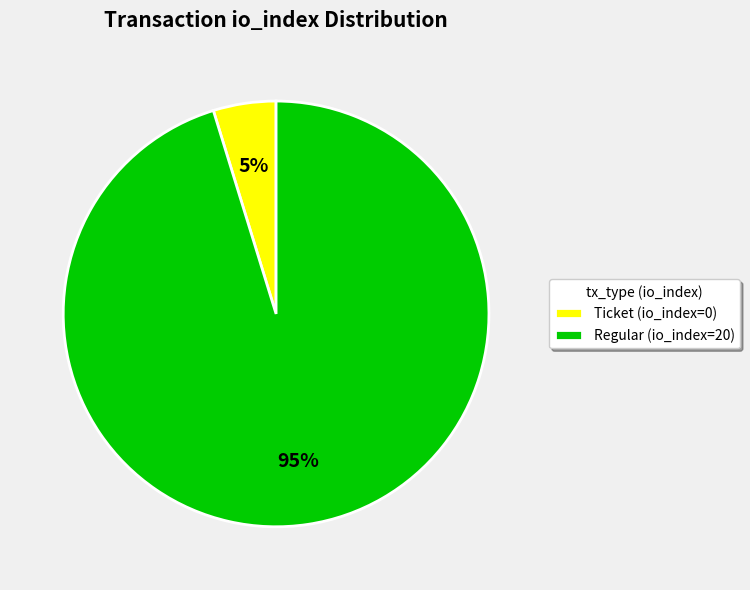

Which has a higher value, Ticket (io_index=0) or Regular (io_index=20)?

Regular (io_index=20)